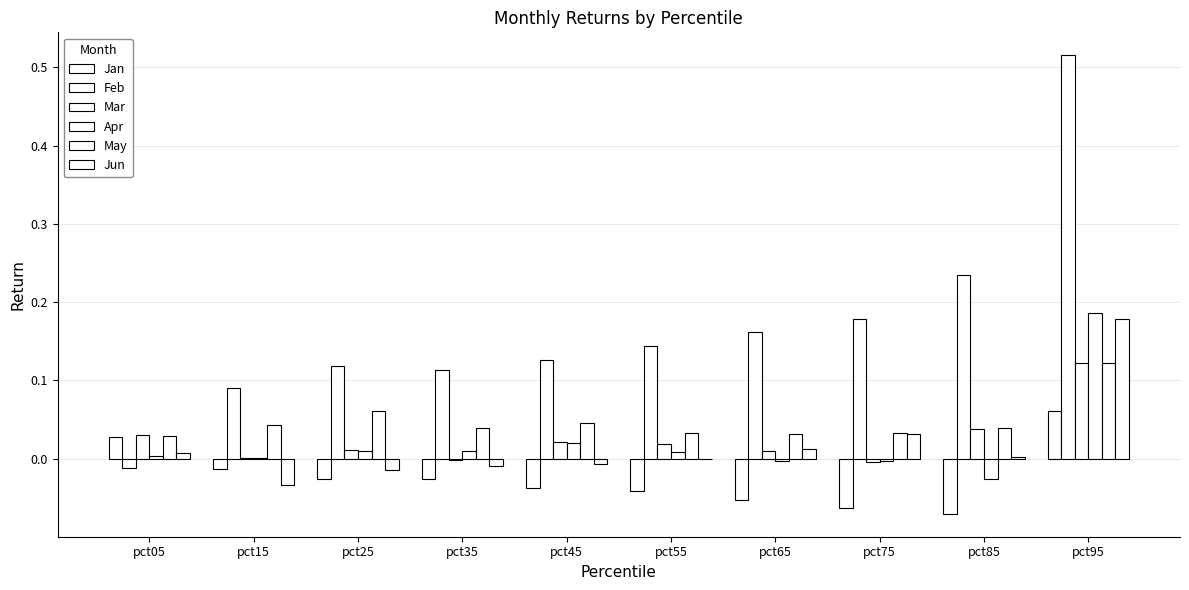

At how many categories does at least one series exceed 0?

10